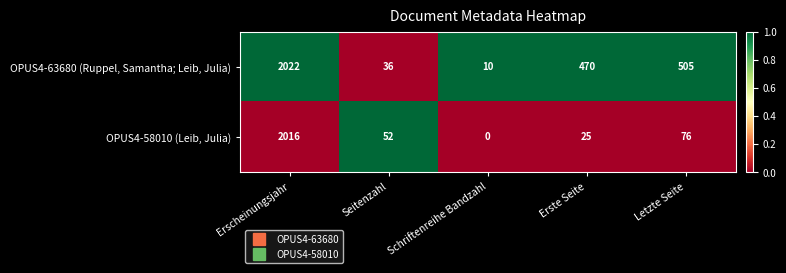

What is the difference between the highest and lowest values at Erste Seite?

445